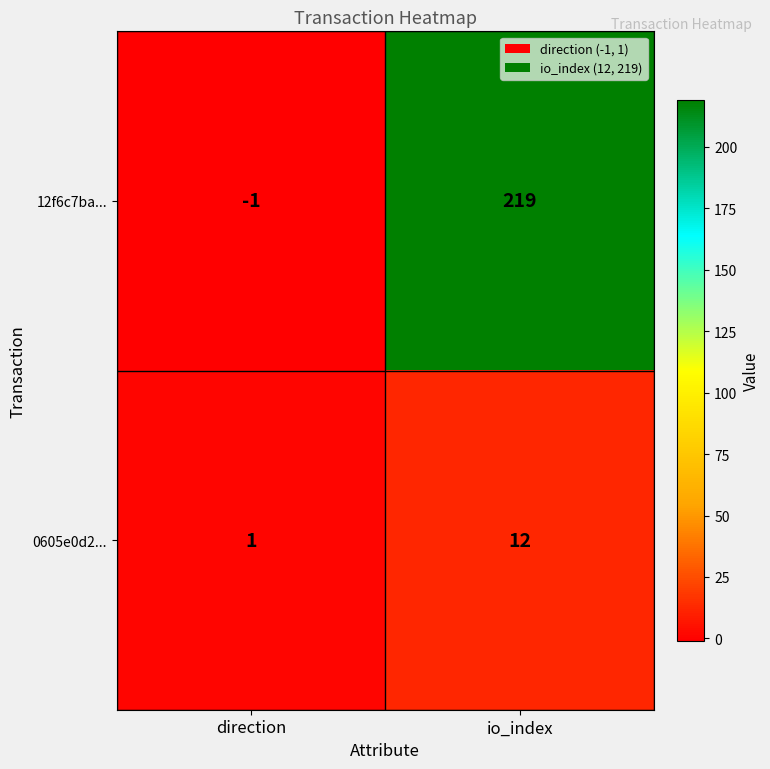

Reading left to right, what are all the values shown in this chart?

12f6c7ba...: -1	219
0605e0d2...: 1	12